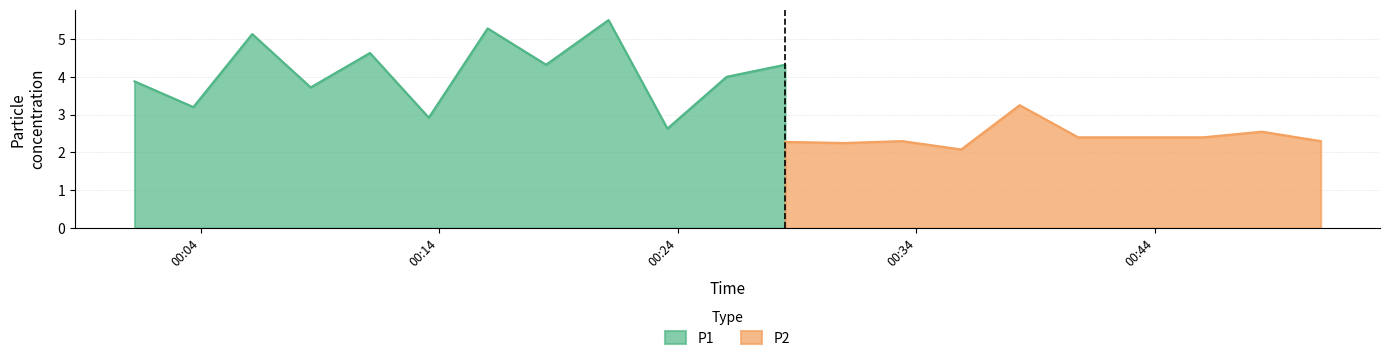

What is the lowest value of the P1 series?

2.6